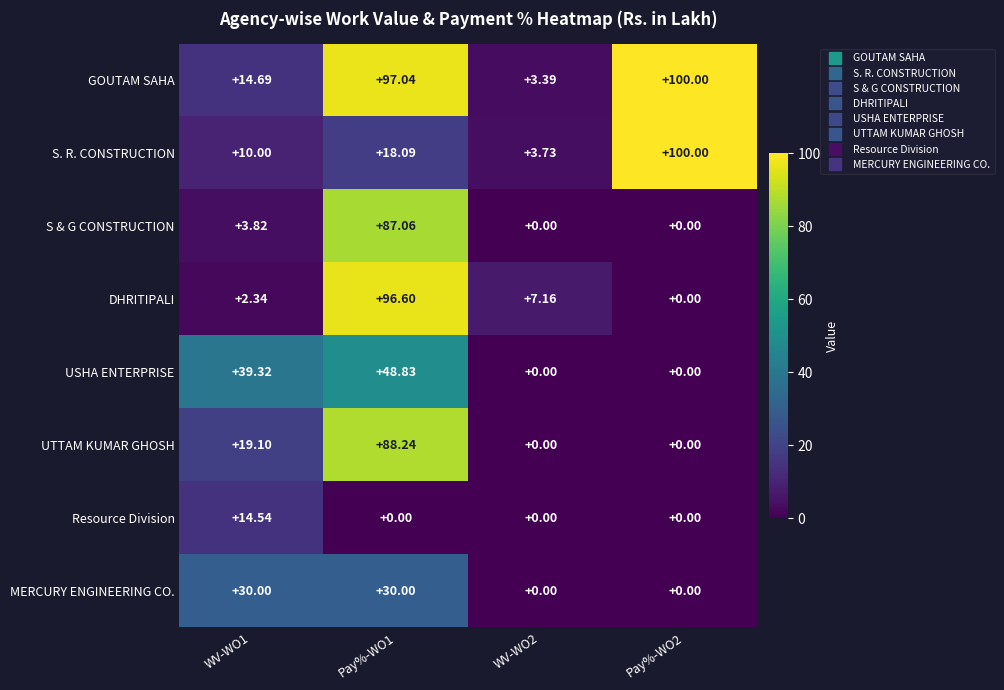

At Pay%-WO1, list the series in order from largest to smallest.

GOUTAM SAHA, DHRITIPALI, UTTAM KUMAR GHOSH, S & G CONSTRUCTION, USHA ENTERPRISE, MERCURY ENGINEERING CO., S. R. CONSTRUCTION, Resource Division